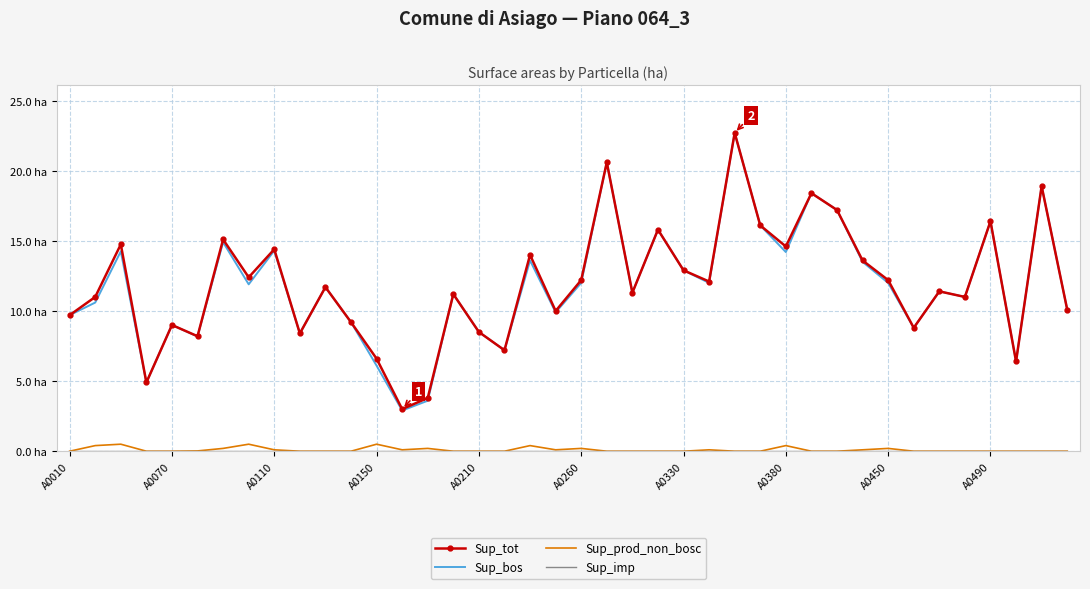

Rank the series by their maximum value, from highest to lowest.

Sup_tot, Sup_bos, Sup_prod_non_bosc, Sup_imp